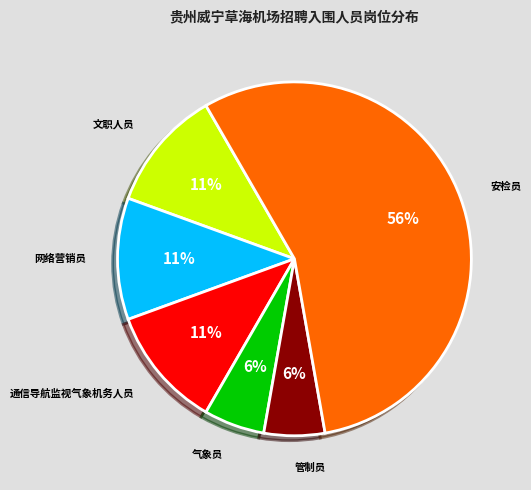

Is there a majority slice in this chart?

Yes